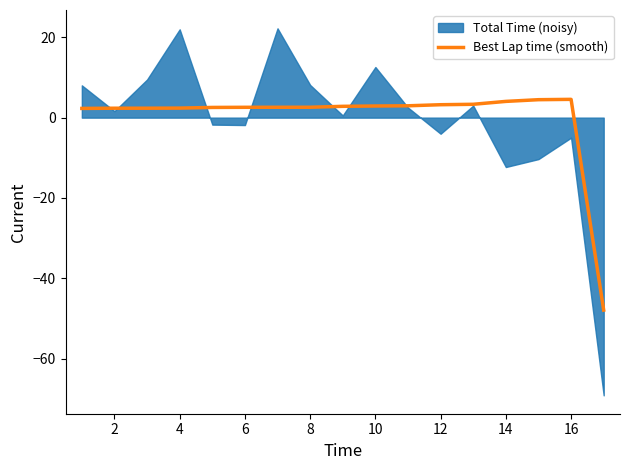

Is it true that the value at 2 is 1.2?

False